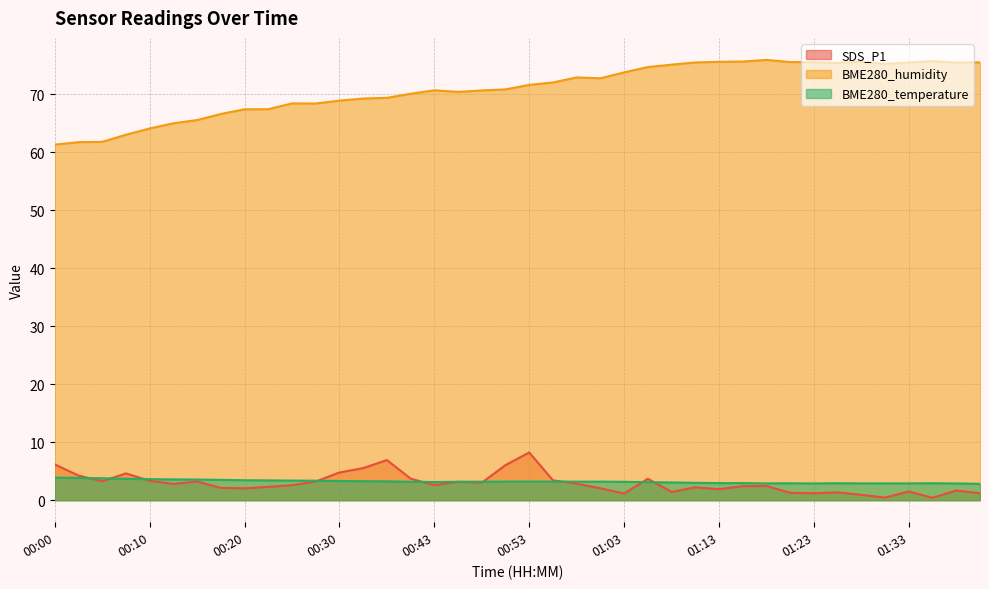

How many data points in SDS_P1 are less than 2?

12